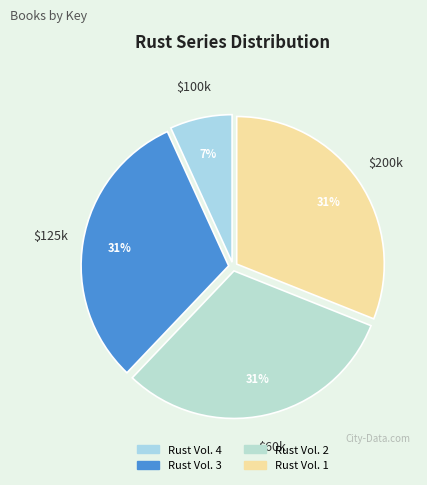

Which has a higher value, Rust Vol. 2 or Rust Vol. 4?

Rust Vol. 2